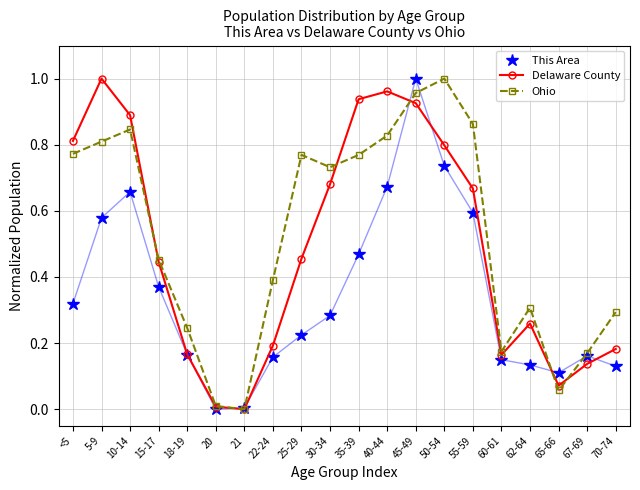

Which series changed the most between <5 and 45-49?

This Area